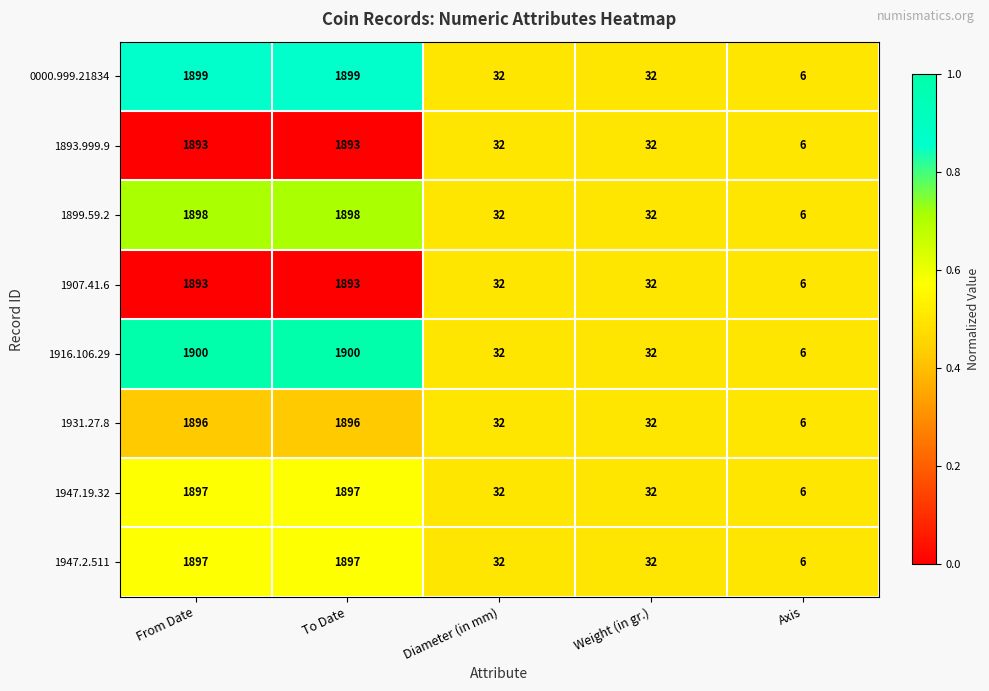

Is the value of 1947.2.511 at From Date greater than the value of 0000.999.21834 at From Date?

No